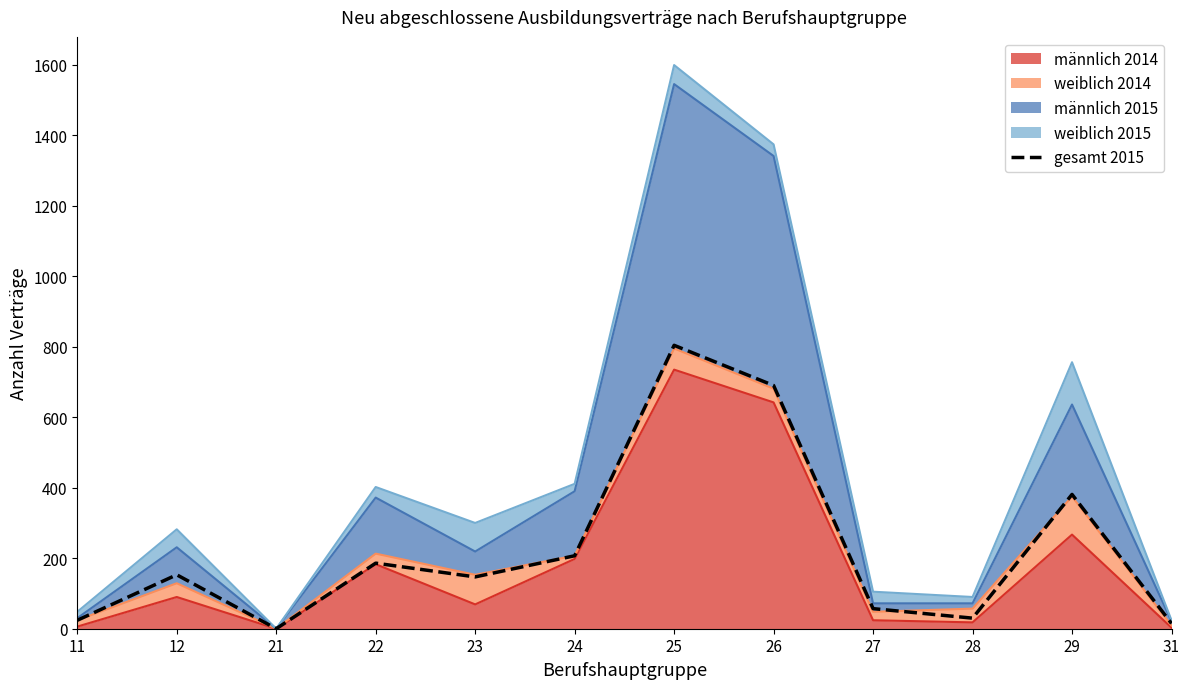

Which category has the highest value across all series?

25